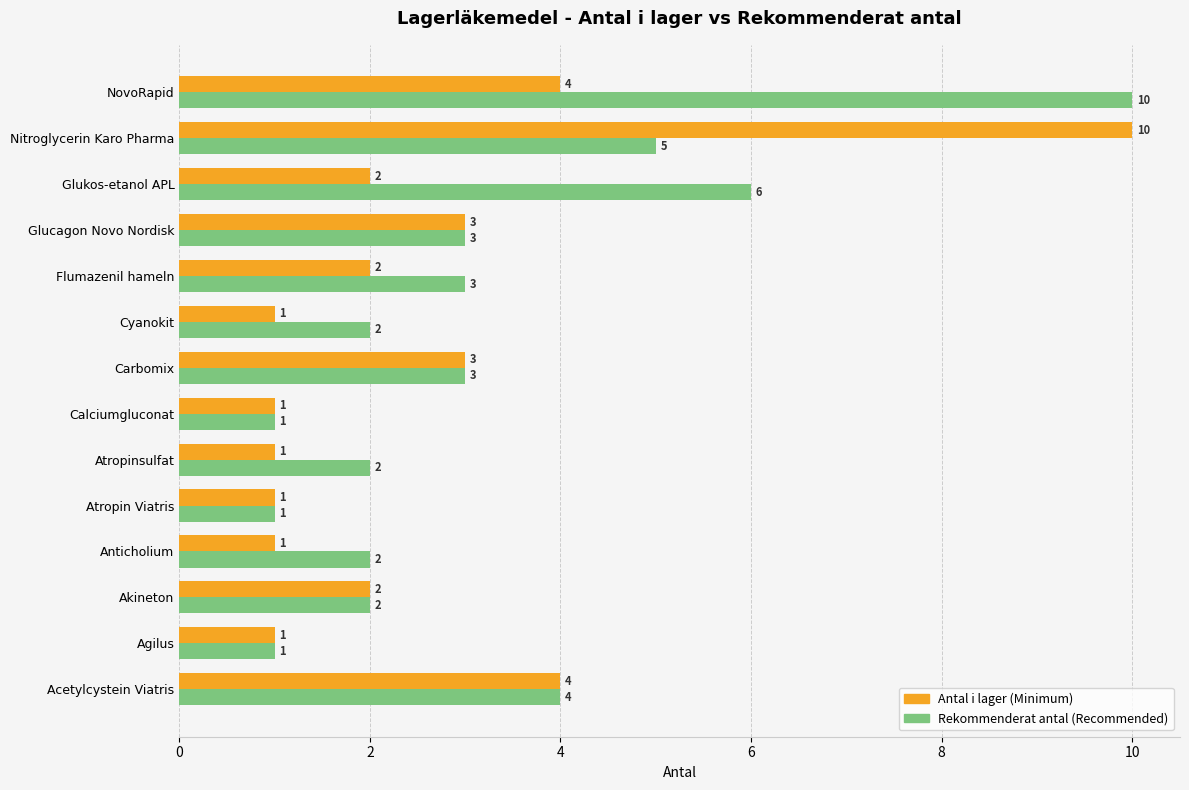

At which category is the sum across all series the highest?

Nitroglycerin Karo Pharma